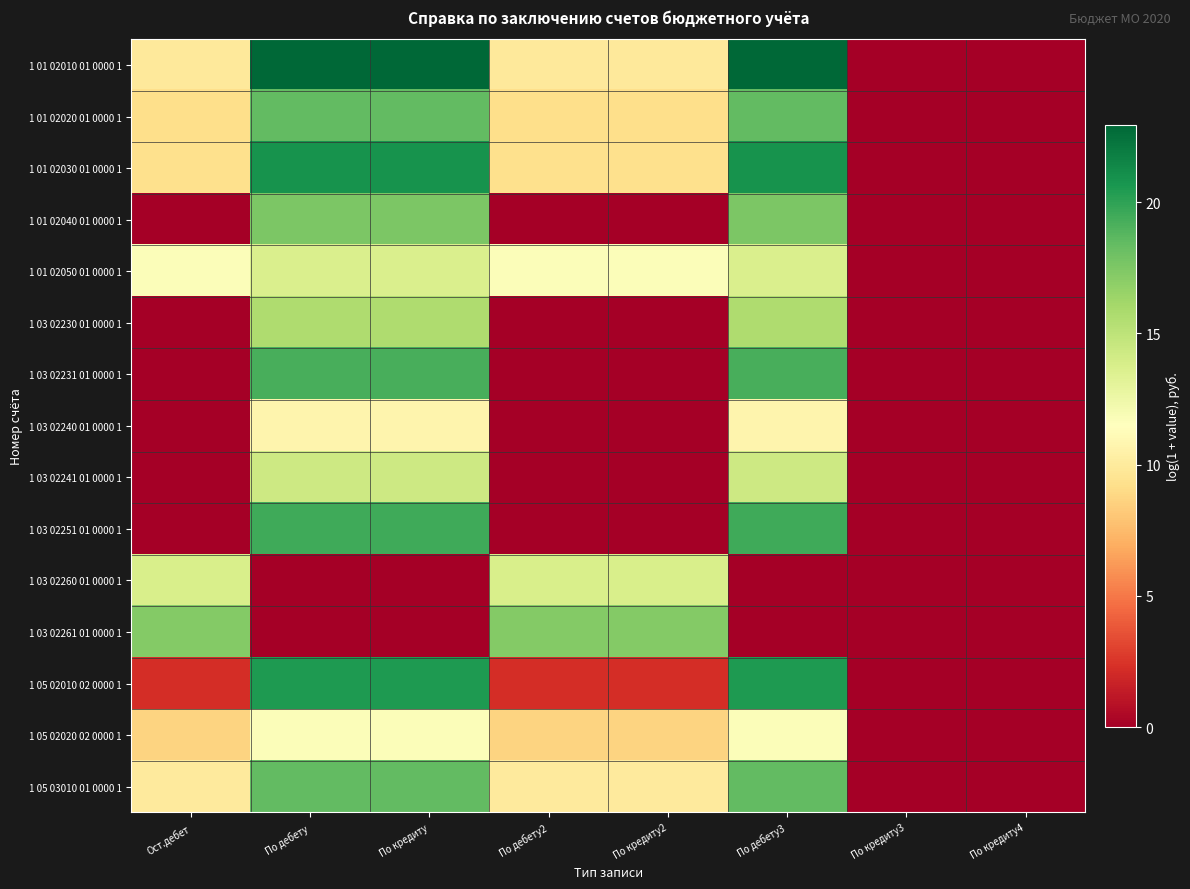

What is the greatest value displayed?

23.0